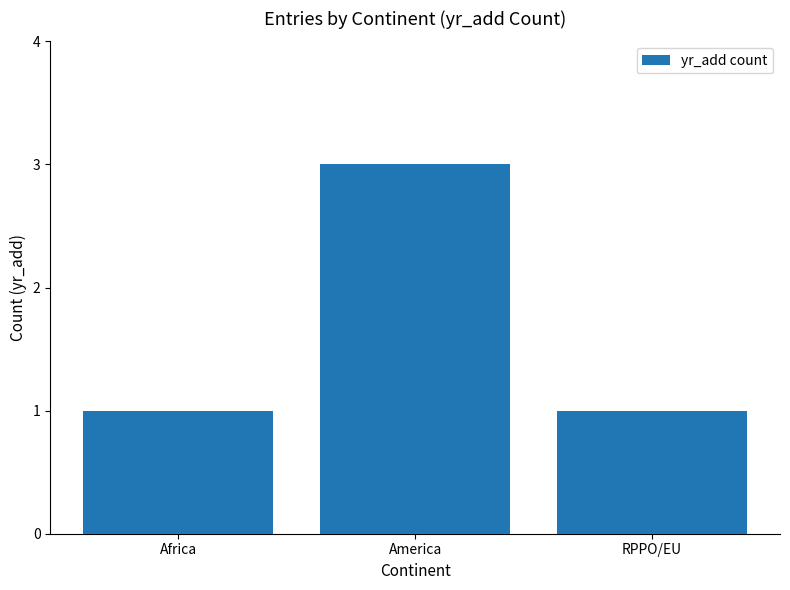

How many categories are shown in the chart?

3